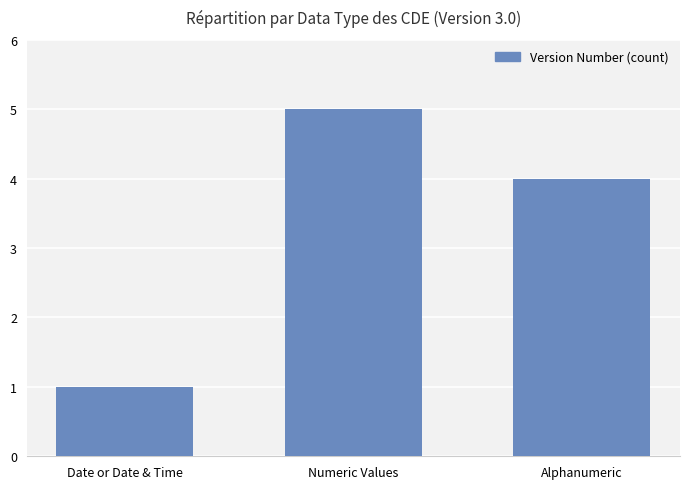

True or false: the data shows 6 at Alphanumeric.

False